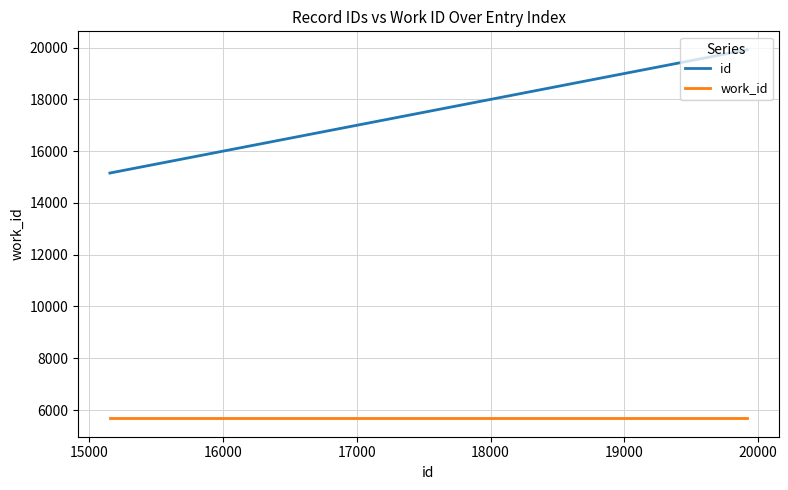

What is the highest value of the work_id series?

5681